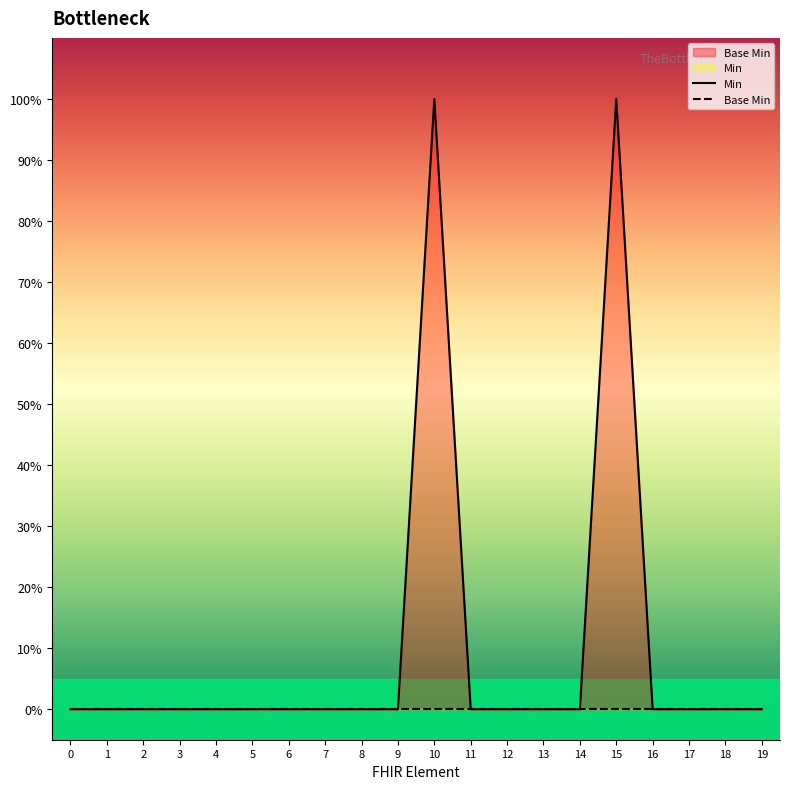

Does the chart display data point markers on the line(s)?

No